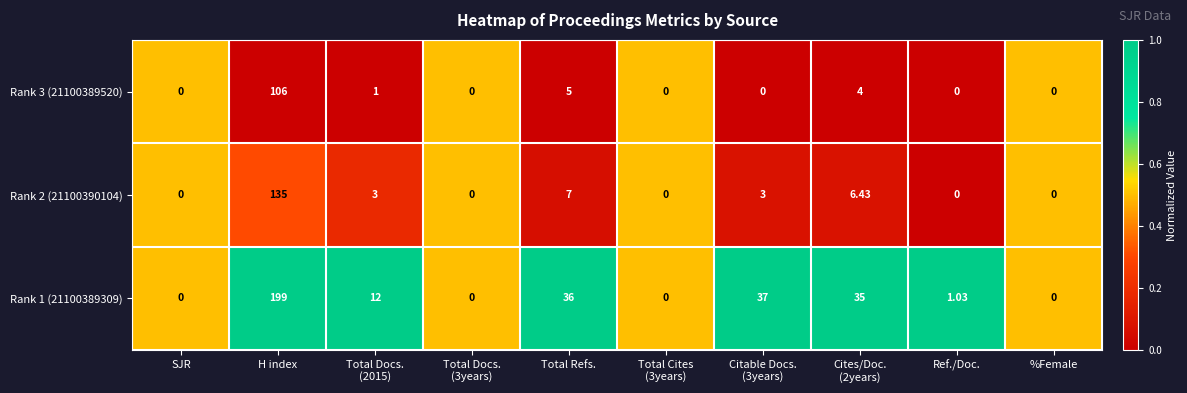

What is the greatest value displayed?

199.0